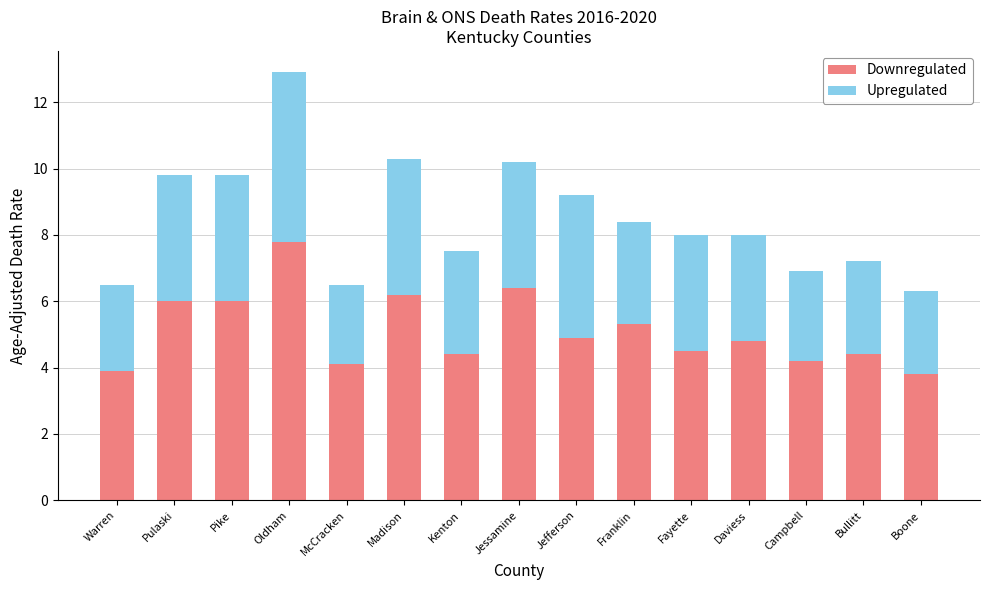

The Downregulated series shows 2.4 at Campbell. True or false?

False